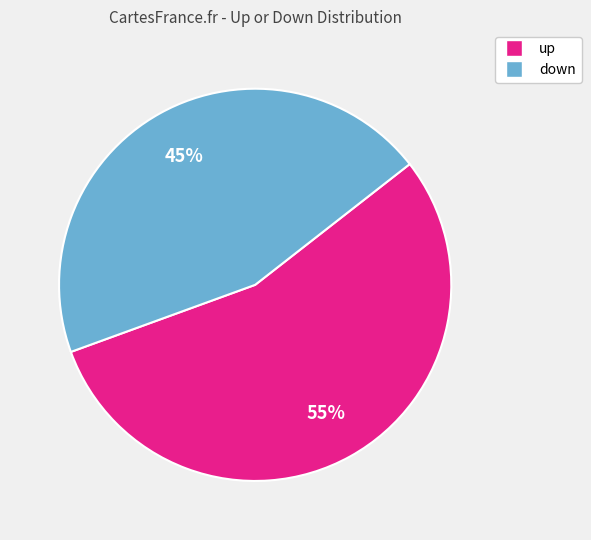

True or false: down accounts for 45% of the total.

True